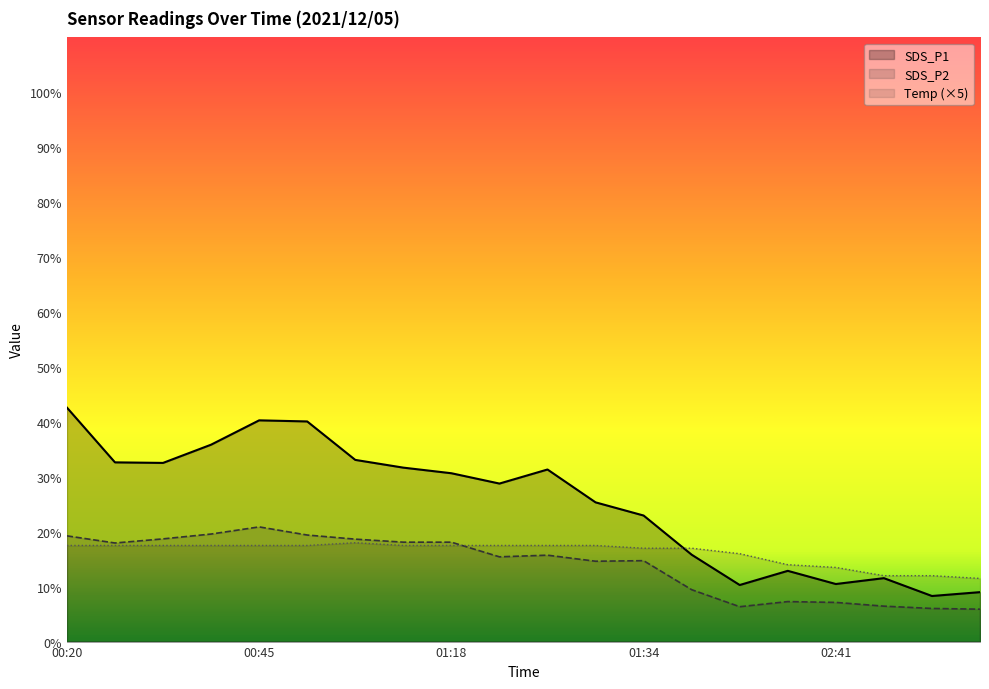

At how many categories does at least one series exceed 13?

17